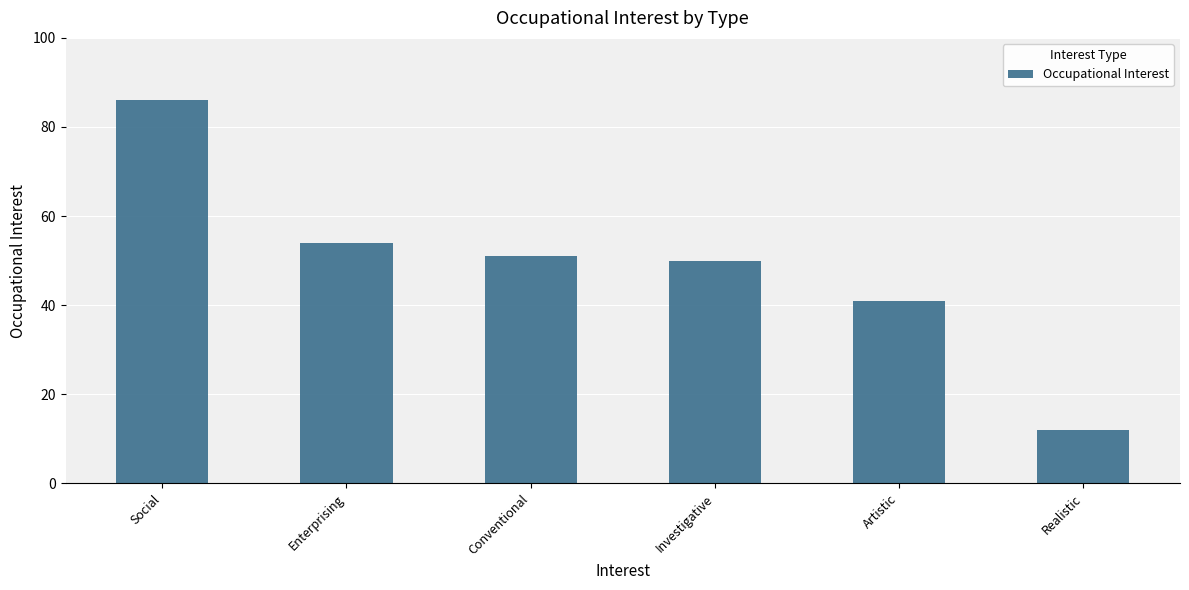

What is the sum of all values?

294